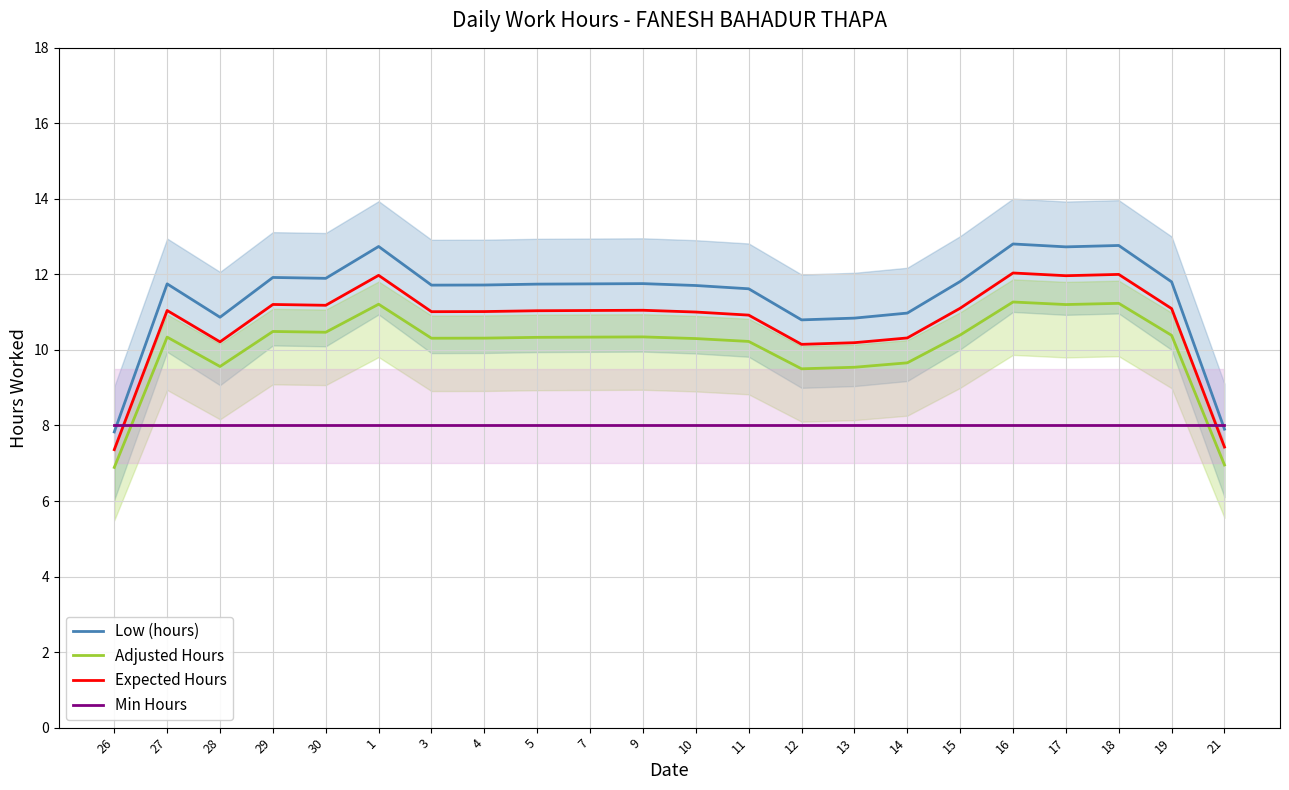

In Low (hours), how many points are lower than both neighbors (excluding endpoints)?

5